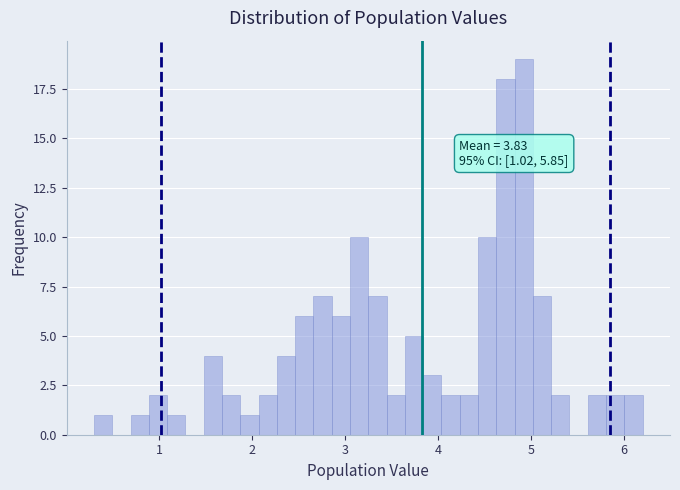

Around what value on the x-axis is the tallest bar? Give the approximate position of its centre, as read against the axis.

4.9